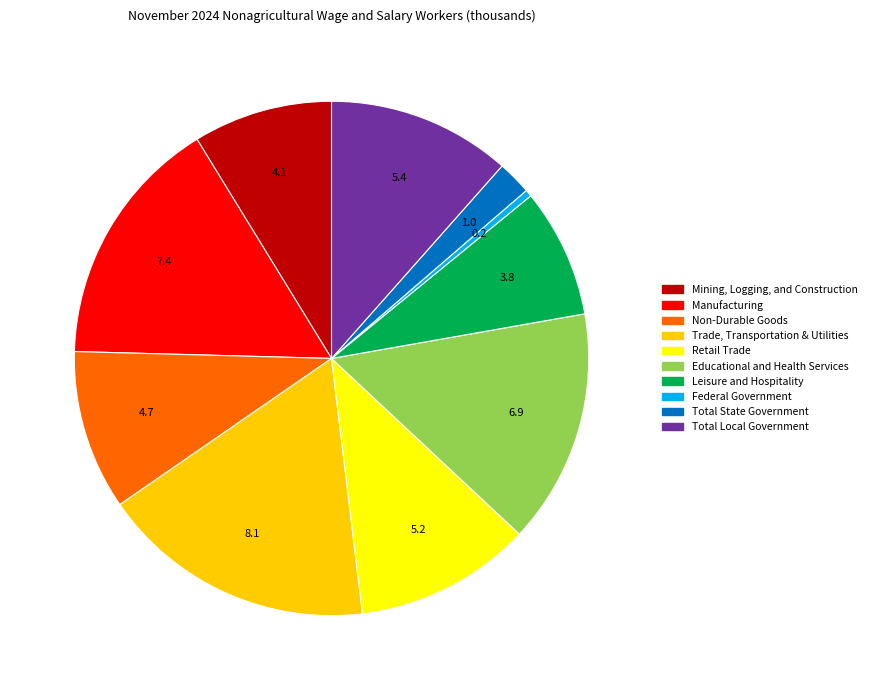

How many segments does this pie chart have?

10